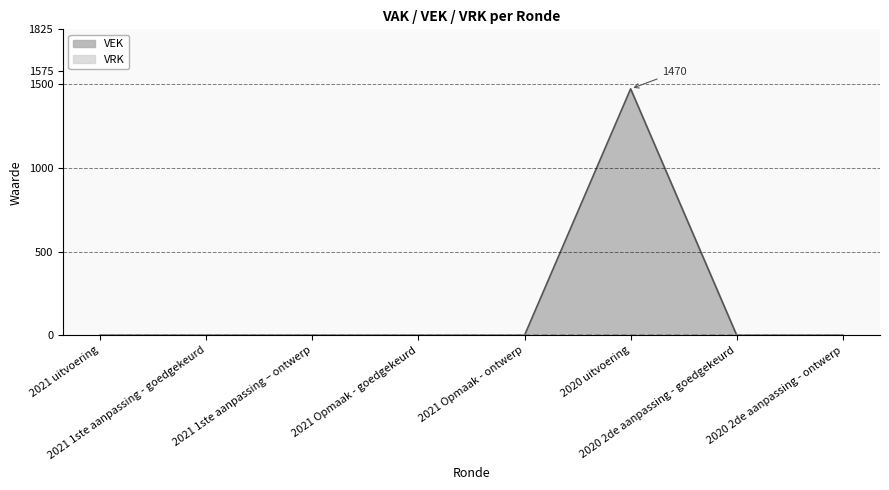

How many values are above zero?

1